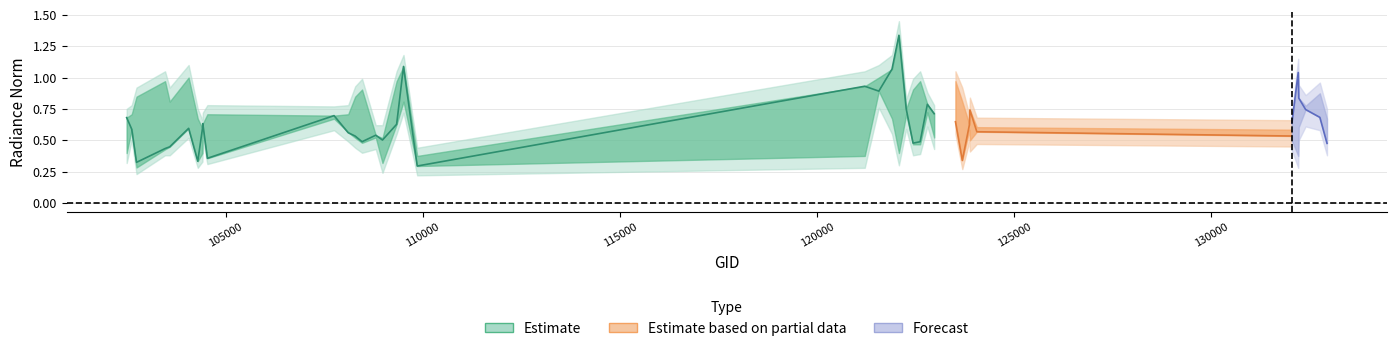

Reading left to right, transcribe all the data shown in this chart.

rade9_mult_nadir_norm: 0.7	0.6	0.3	0.4	0.4	0.6	0.3	0.6	0.6	0.4	0.7	0.6	0.5	0.5	0.5	0.5	0.6	1.1	0.3	0.9	0.9	1.1	1.3	0.8	0.5	0.5	0.8	0.7	0.6	0.3	0.6	0.7	0.6	0.5	0.6	1.0	0.8	0.7	0.7	0.5
adjust_mult_nadir_norm: 0.4	0.7	0.8	1.0	0.8	1.0	0.7	0.4	0.6	0.7	0.7	0.7	0.8	0.9	0.5	0.3	1.0	0.8	0.4	0.4	1.0	0.7	0.4	0.7	0.9	1.0	0.7	0.5	1.0	0.8	0.6	0.5	0.6	0.6	0.5	0.4	0.6	0.8	0.9	0.7
rade9_aggzone_norm: 0.7	0.6	0.3	0.4	0.5	0.6	0.4	0.6	0.6	0.4	0.7	0.6	0.5	0.5	0.6	0.5	0.6	1.1	0.4	0.9	0.9	1.0	1.3	0.7	0.5	0.5	0.8	0.7	0.6	0.4	0.6	0.7	0.6	0.6	0.6	1.0	0.8	0.7	0.7	0.5